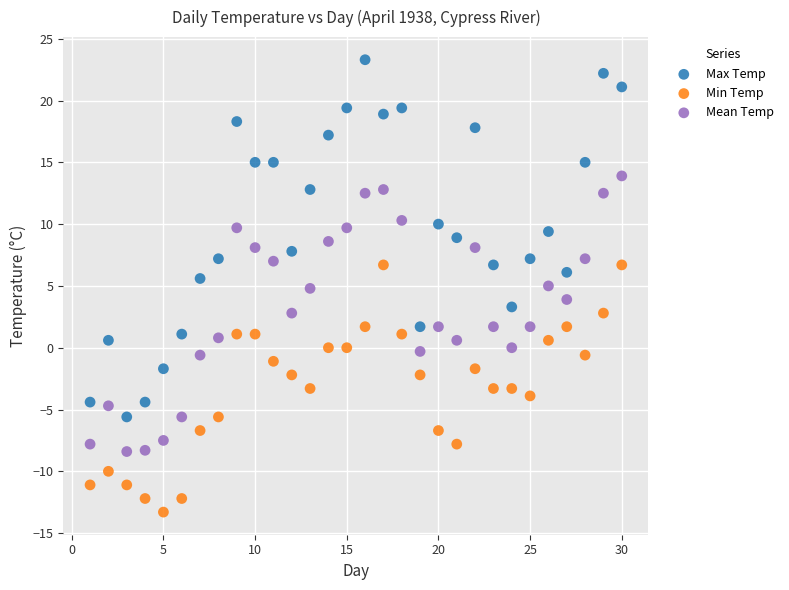

Which series reaches the maximum Y coordinate?

Max Temp